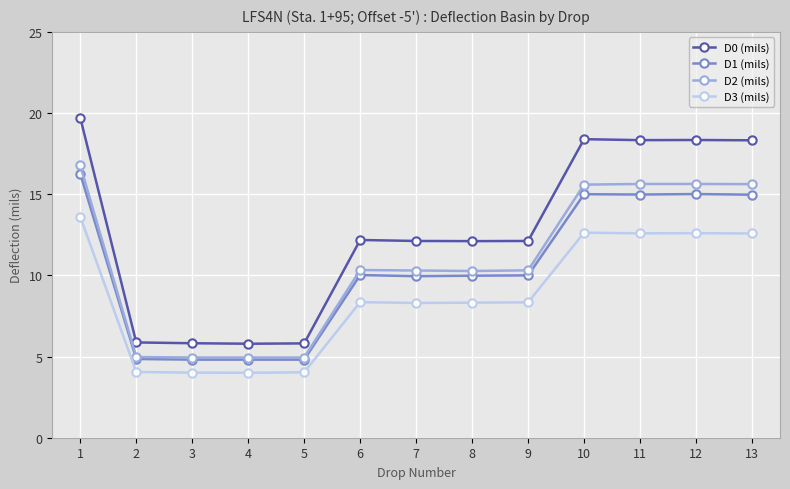

What are all the series names shown in the legend?

D0 (mils), D1 (mils), D2 (mils), D3 (mils)